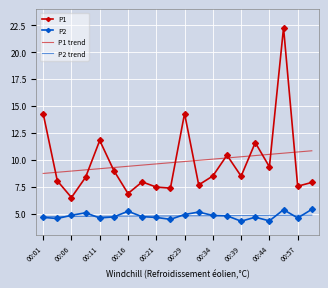

True or false: P2 and P1 cross at least once.

False